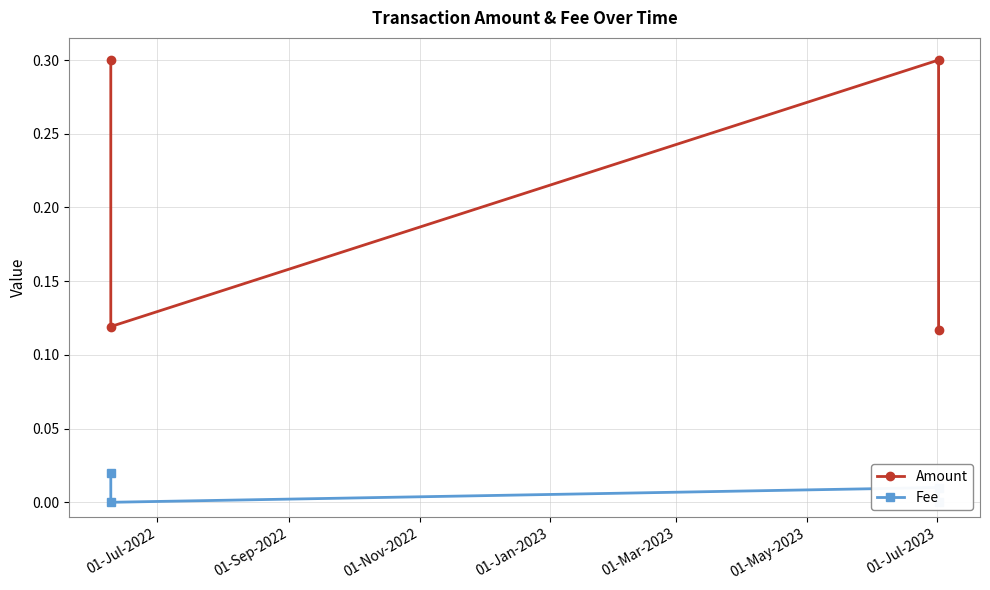

How many interior local peaks does the Amount series have?

1